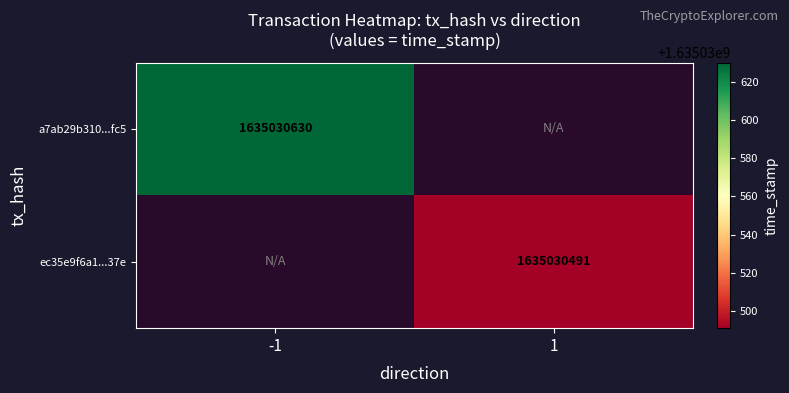

Which series has the largest range (max minus min)?

a7ab29b310153dbaeb52df08ef12a161a383fc5